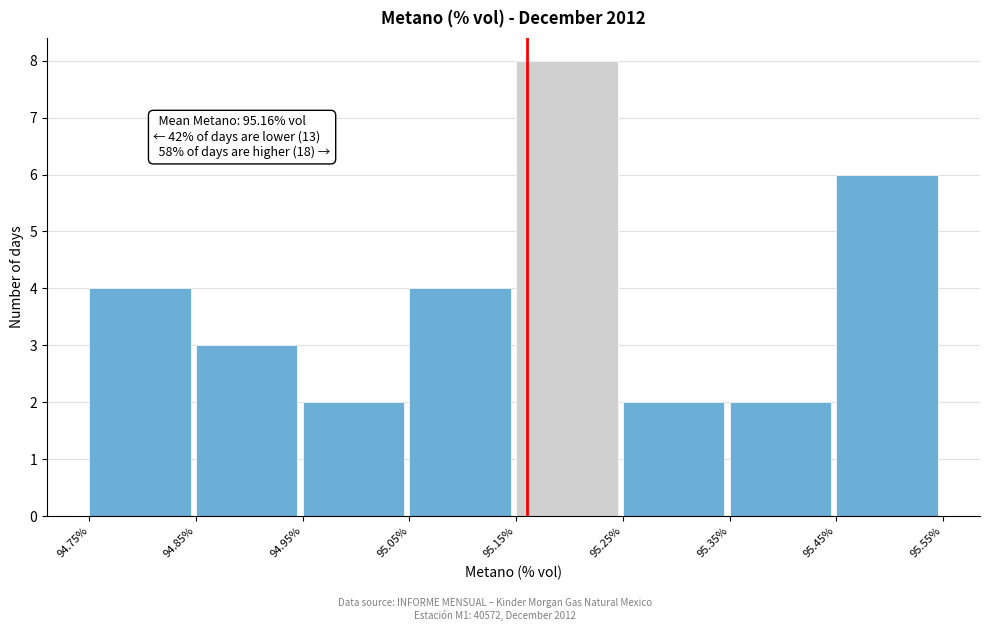

Which range on the x-axis has the tallest bar?

95.15% to 95.25%